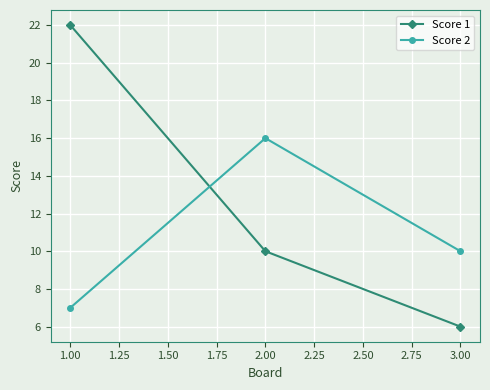

Where is Score 1 nearest to the value 14?

2.00